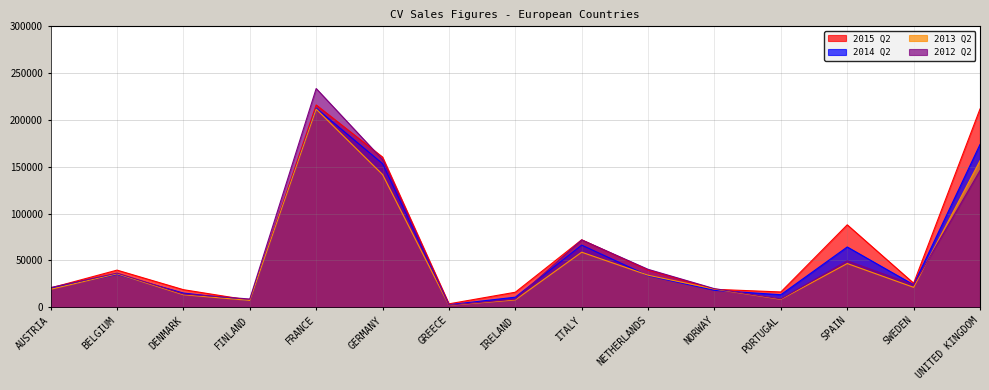

Rank the series at SWEDEN from lowest to highest value.

2013 Q2, 2012 Q2, 2014 Q2, 2015 Q2